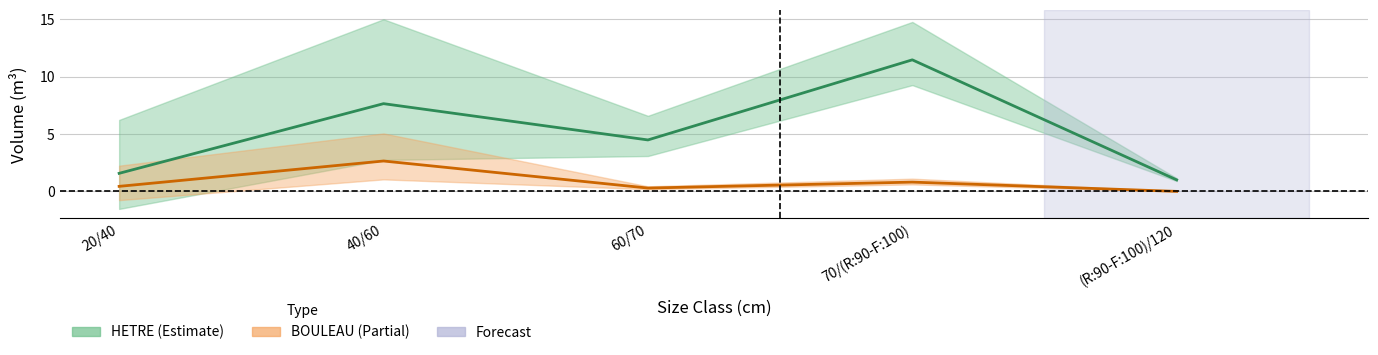

What is the difference between the maximum and minimum values in the HETRE_line series?

10.5